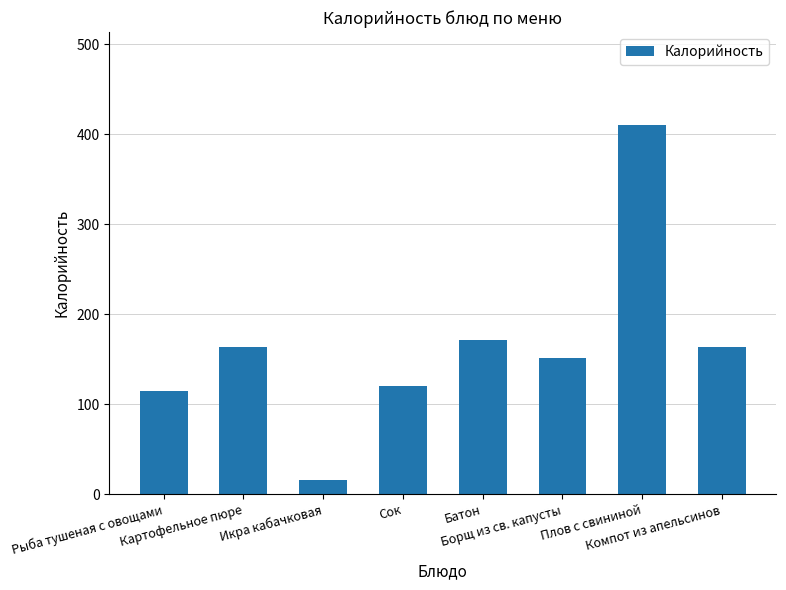

What is the value of the 2nd bar from the left?

163.5